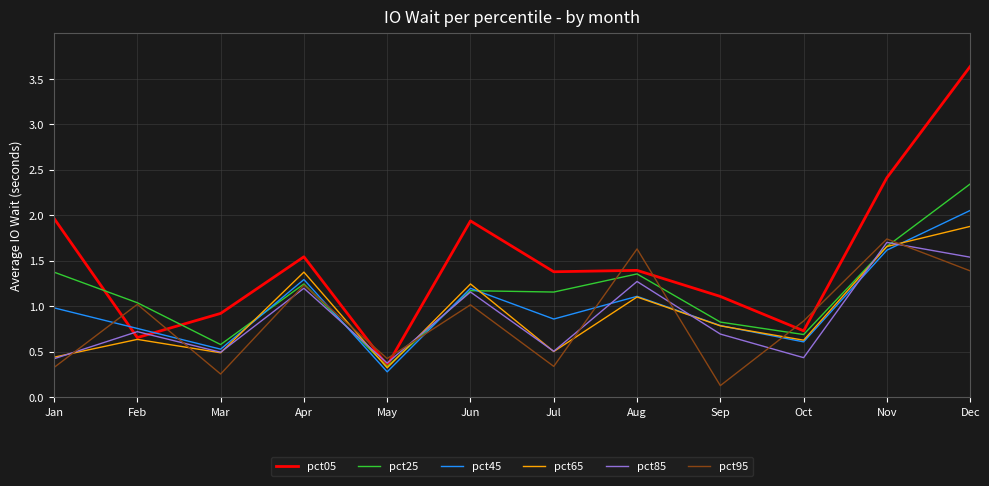

Read the pct85 value at May.

0.4